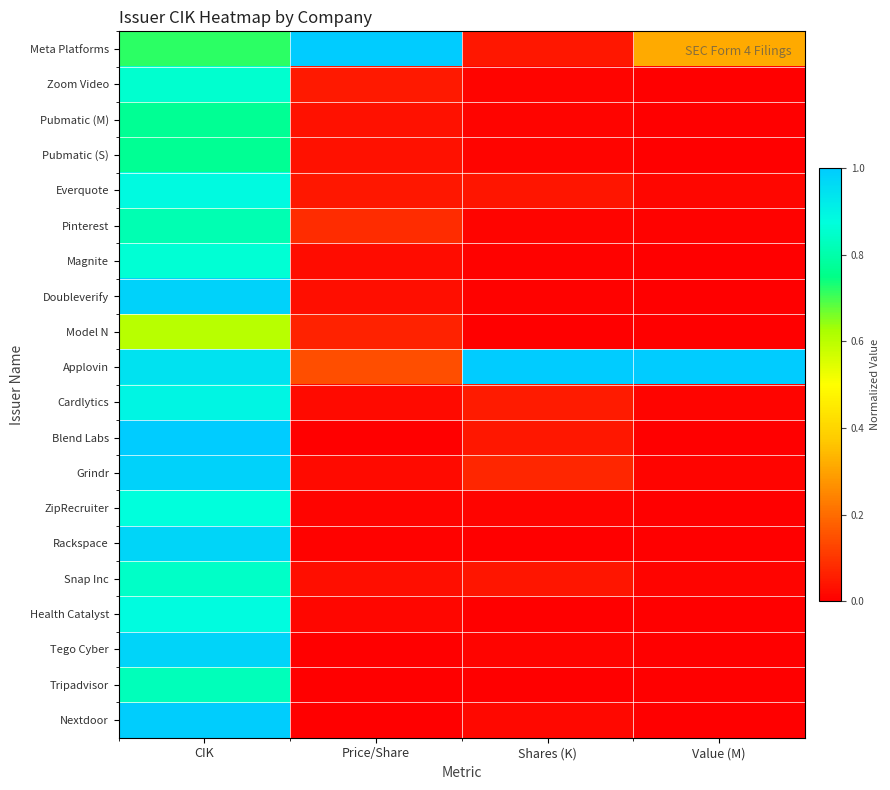

Reading right to left, transcribe all the data shown in this chart.

Meta Platforms: Value (M)=0.3	Shares (K)=0.0	Price/Share=1.0	CIK=0.7
Zoom Video: Value (M)=0.0	Shares (K)=0.0	Price/Share=0.0	CIK=0.9
Pubmatic (M): Value (M)=0.0	Shares (K)=0.0	Price/Share=0.0	CIK=0.8
Pubmatic (S): Value (M)=0.0	Shares (K)=0.0	Price/Share=0.0	CIK=0.8
Everquote: Value (M)=0.0	Shares (K)=0.0	Price/Share=0.0	CIK=0.9
Pinterest: Value (M)=0.0	Shares (K)=0.0	Price/Share=0.1	CIK=0.8
Magnite: Value (M)=0.0	Shares (K)=0.0	Price/Share=0.0	CIK=0.9
Doubleverify: Value (M)=0.0	Shares (K)=0.0	Price/Share=0.0	CIK=1.0
Model N: Value (M)=0.0	Shares (K)=0.0	Price/Share=0.1	CIK=0.6
Applovin: Value (M)=1.0	Shares (K)=1.0	Price/Share=0.1	CIK=0.9
Cardlytics: Value (M)=0.0	Shares (K)=0.1	Price/Share=0.0	CIK=0.9
Blend Labs: Value (M)=0.0	Shares (K)=0.0	Price/Share=0.0	CIK=1.0
Grindr: Value (M)=0.0	Shares (K)=0.1	Price/Share=0.0	CIK=1.0
ZipRecruiter: Value (M)=0.0	Shares (K)=0.0	Price/Share=0.0	CIK=0.9
Rackspace: Value (M)=0.0	Shares (K)=0.0	Price/Share=0.0	CIK=1.0
Snap Inc: Value (M)=0.0	Shares (K)=0.0	Price/Share=0.0	CIK=0.8
Health Catalyst: Value (M)=0.0	Shares (K)=0.0	Price/Share=0.0	CIK=0.9
Tego Cyber: Value (M)=0.0	Shares (K)=0.0	Price/Share=0.0	CIK=1.0
Tripadvisor: Value (M)=0.0	Shares (K)=0.0	Price/Share=0.0	CIK=0.8
Nextdoor: Value (M)=0.0	Shares (K)=0.0	Price/Share=0.0	CIK=1.0